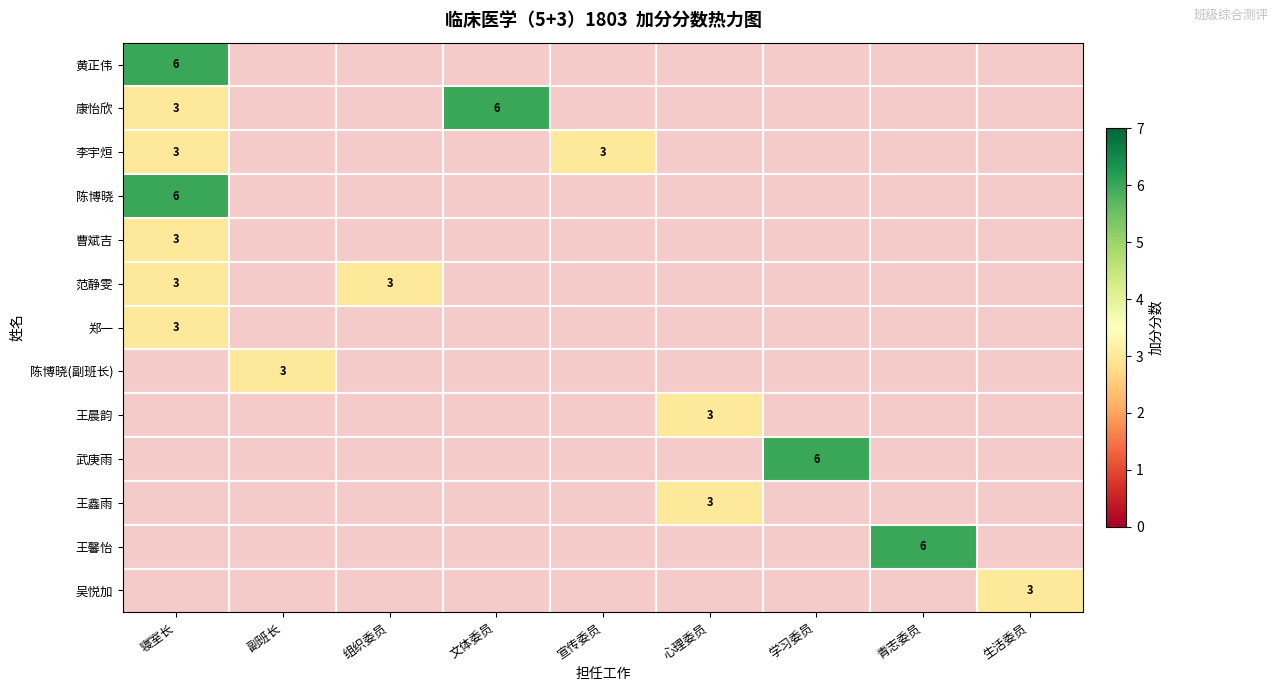

What is the total value across all series at 副班长?

3